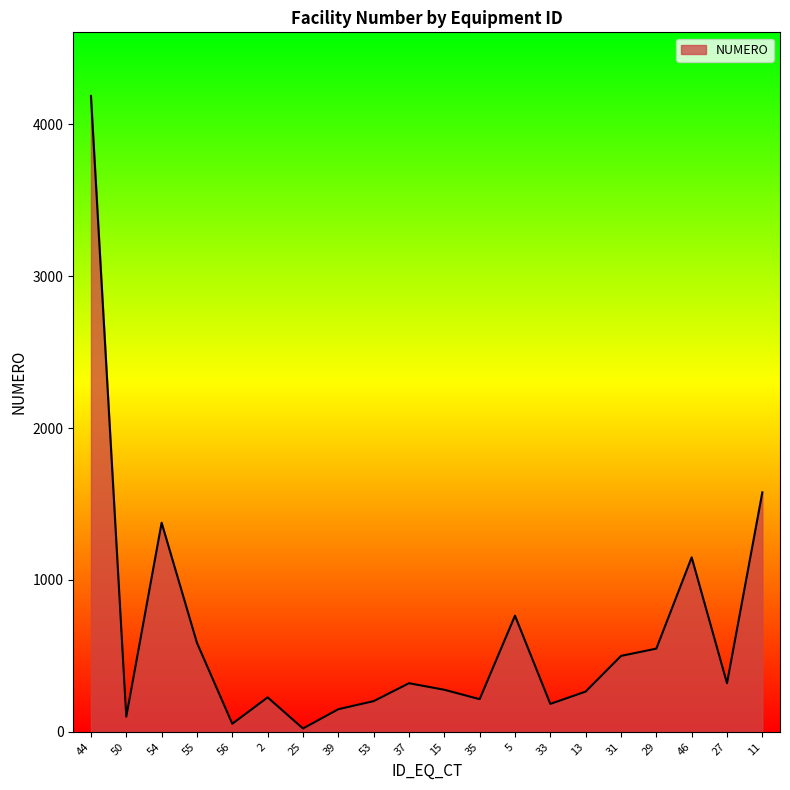

What is the ratio of the value at 46 to the value at 56?

21.7